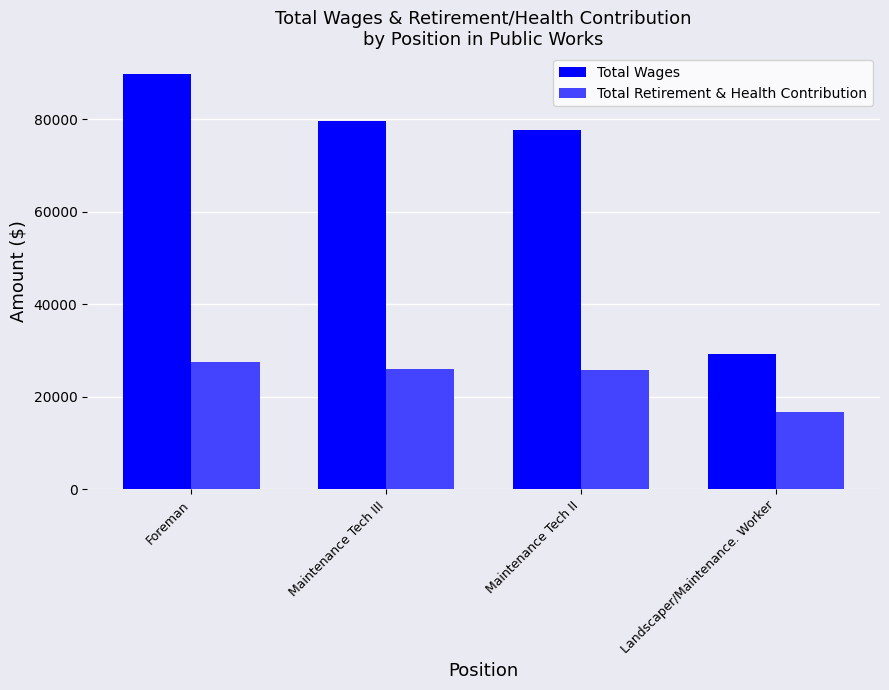

How many distinct data groups are displayed?

2